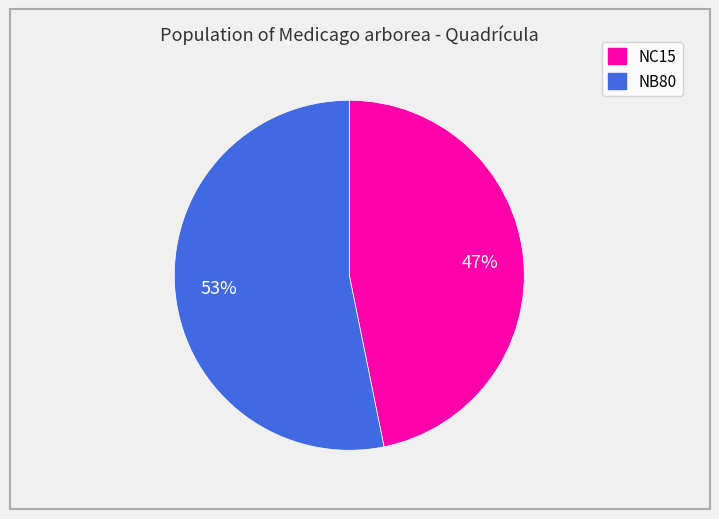

Is the sum of NC15 and NB80 greater than half?

Yes